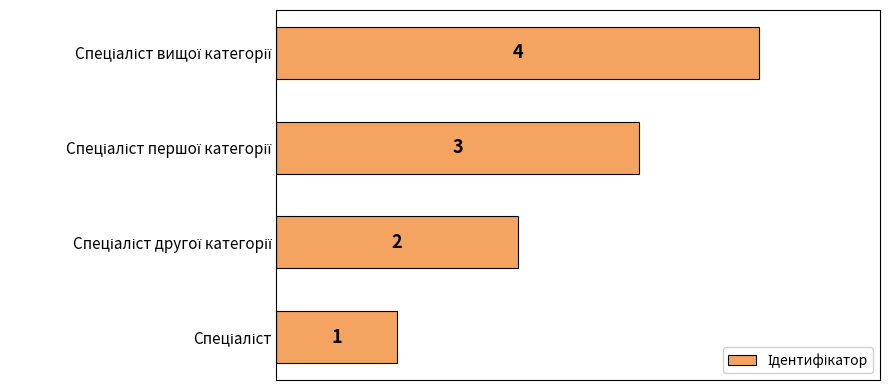

How many values are between 2 and 4?

3